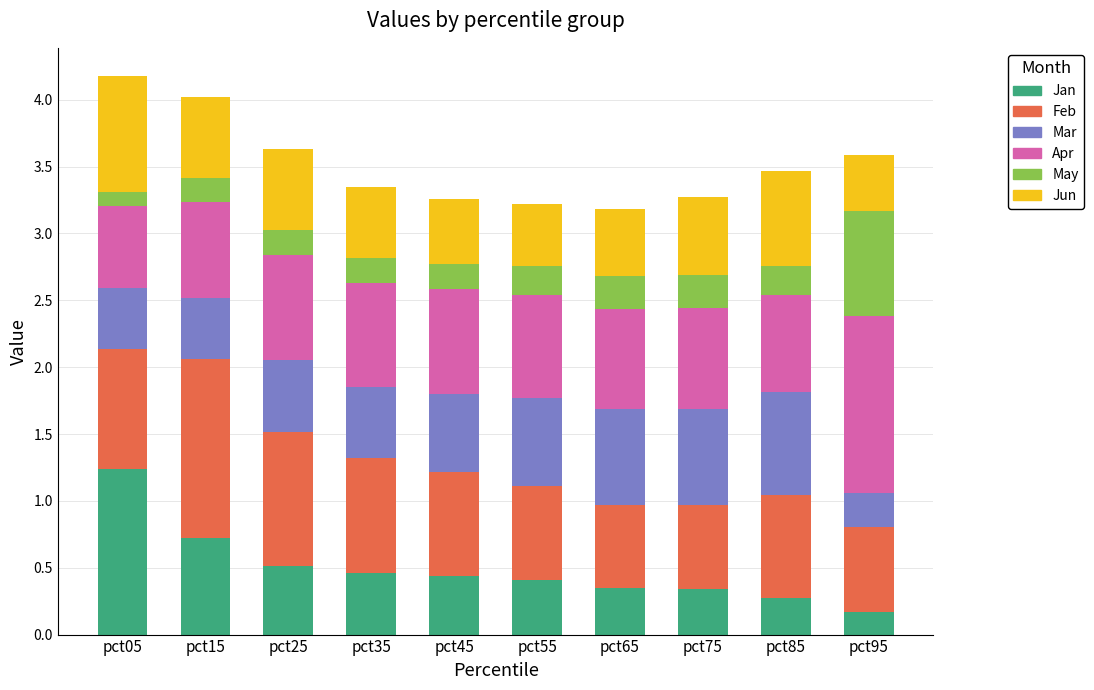

At which label does Jan reach its peak?

pct05